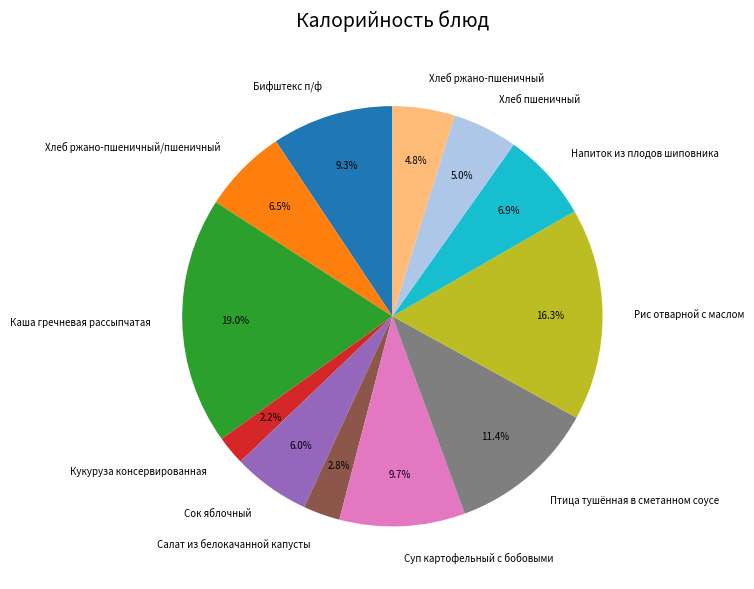

Which category has the smallest portion of the pie?

Кукуруза консервированная